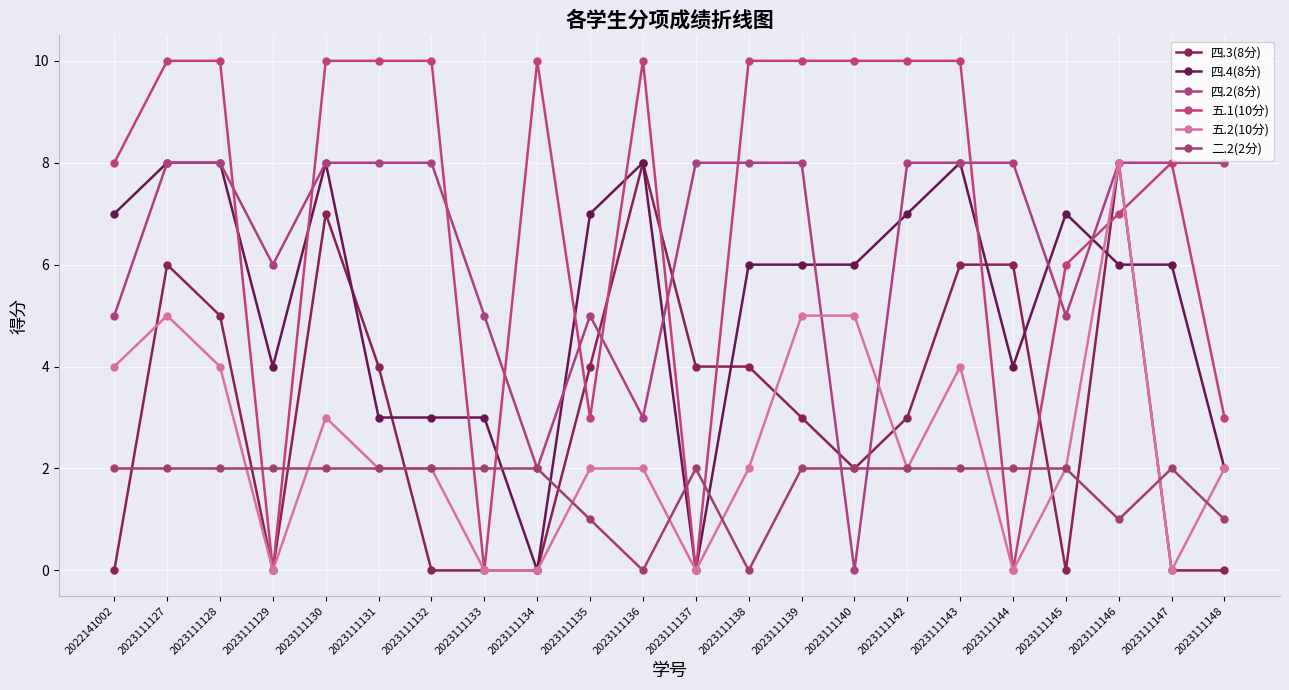

The 四.3(8分) series shows 4 at 2023111138. True or false?

True